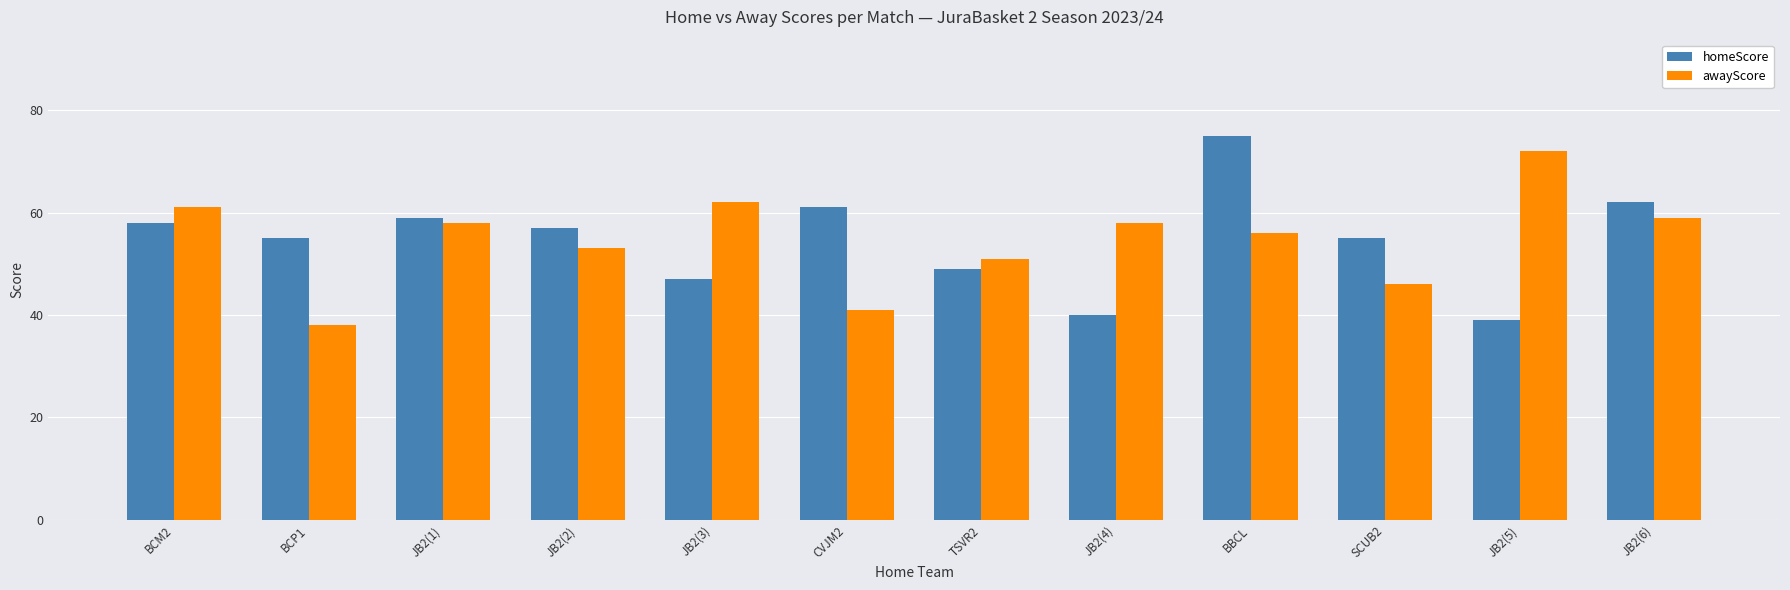

What is the label of the 12th bar from the left?

JB2(6)